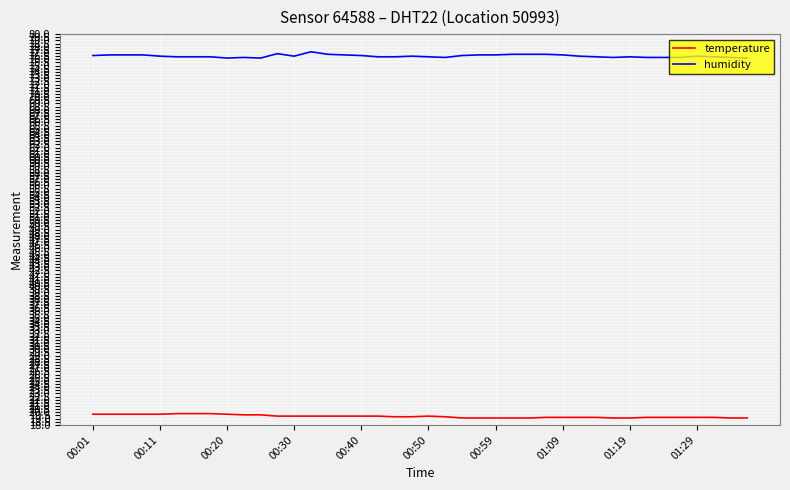

What are all the series names shown in the legend?

temperature, humidity